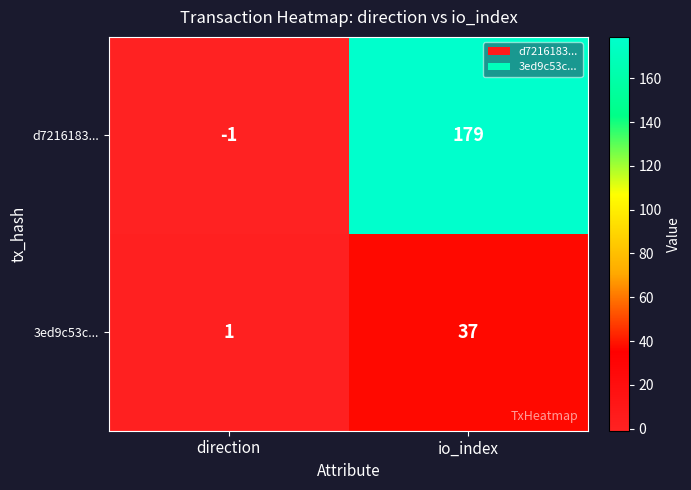

Reading left to right, transcribe all the data shown in this chart.

d7216183...: -1	179
3ed9c53c...: 1	37